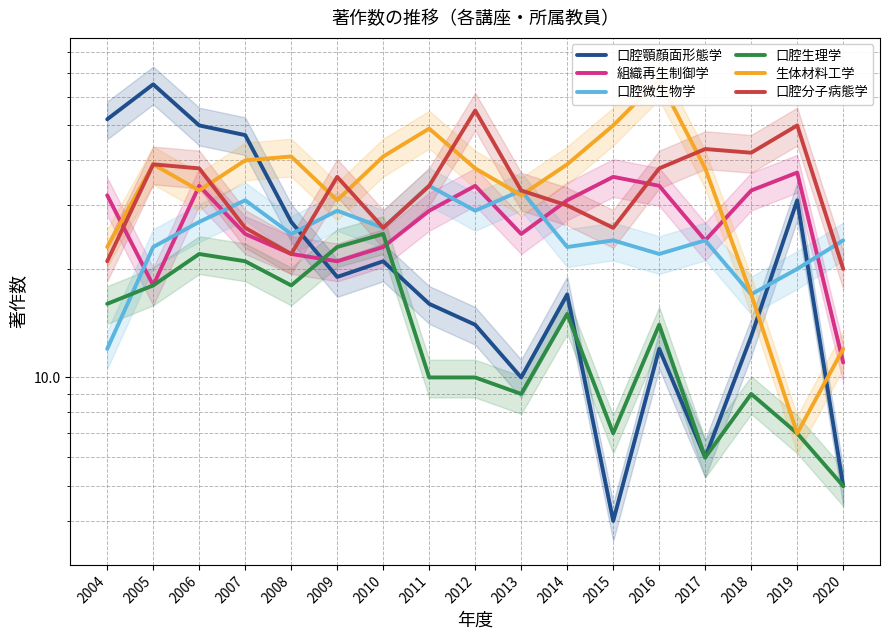

How many values in the 口腔生理学 series exceed 14?

8